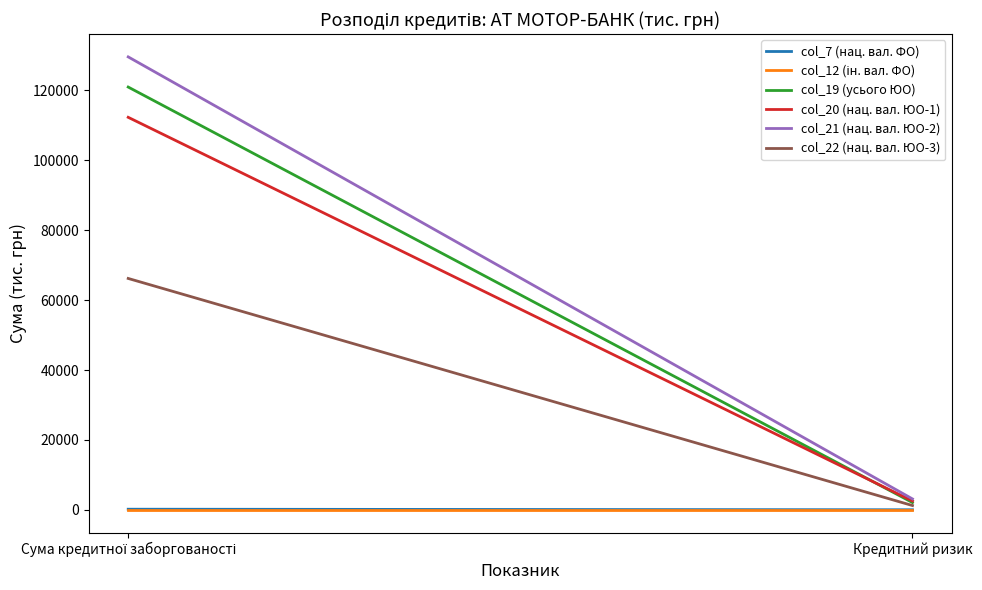

What position from the right is Кредитний ризик?

1